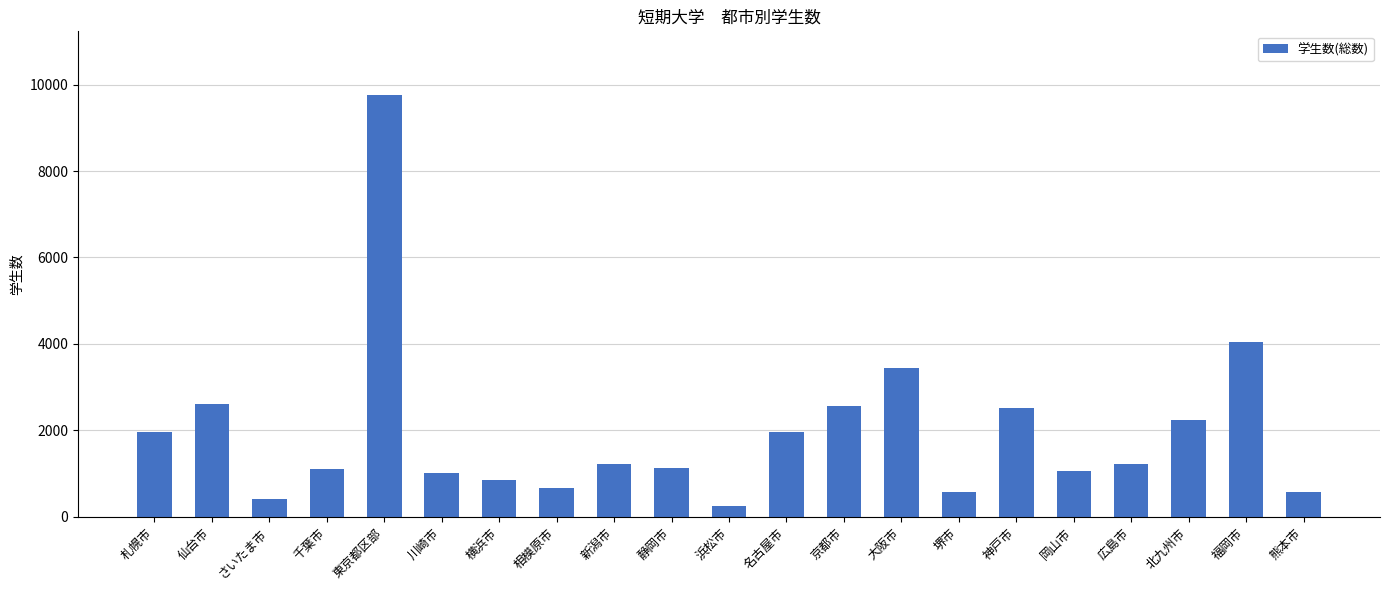

What is the label of the 21st bar from the right?

札幌市